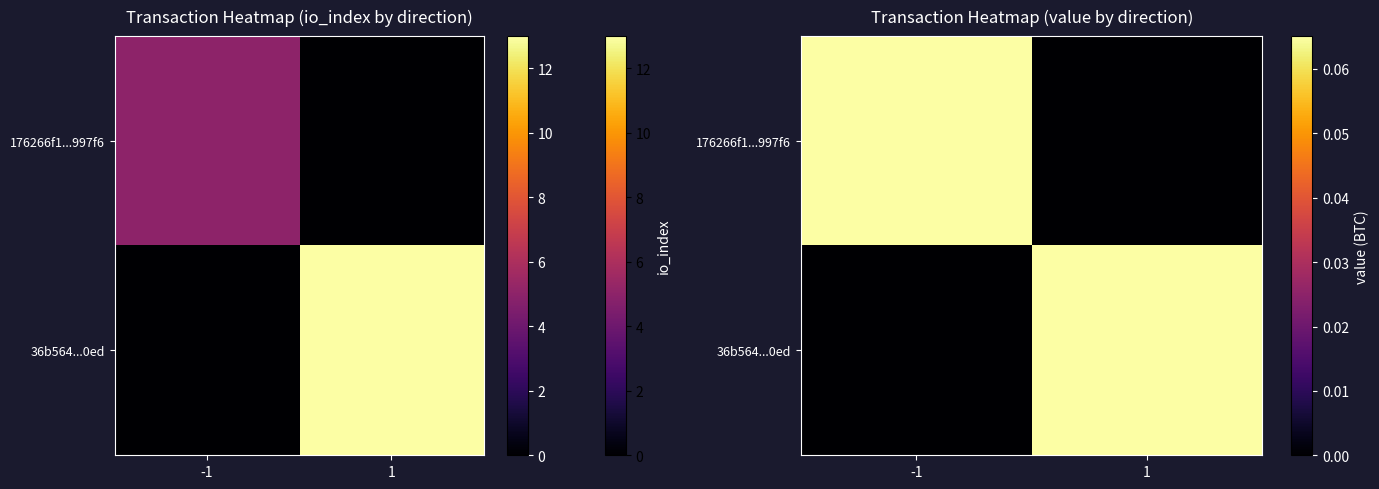

Rank the categories by 176266f1...997f6 value from highest to lowest.

-1, 1